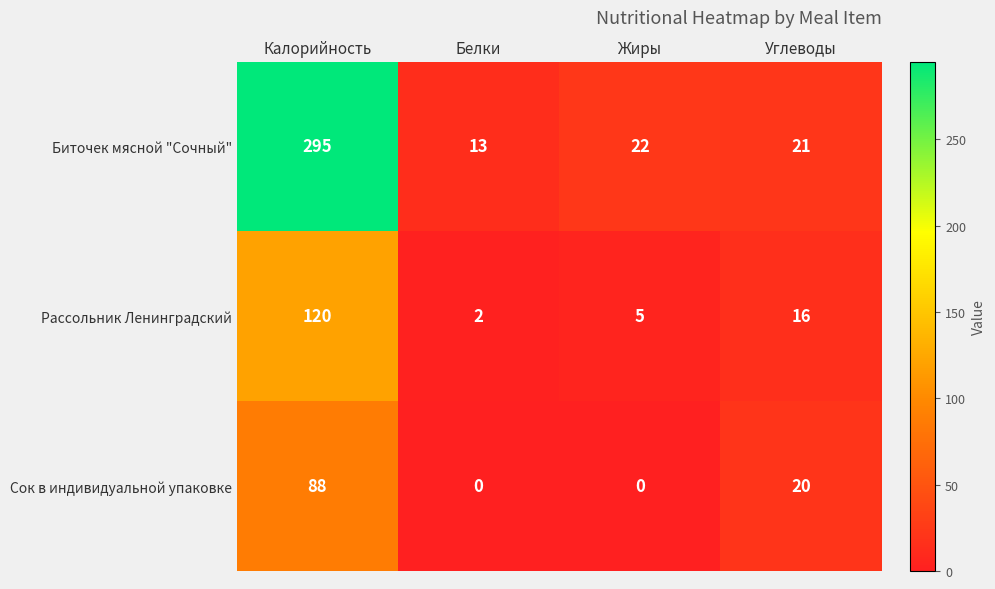

Which series has the largest total across all categories?

Биточек мясной "Сочный"